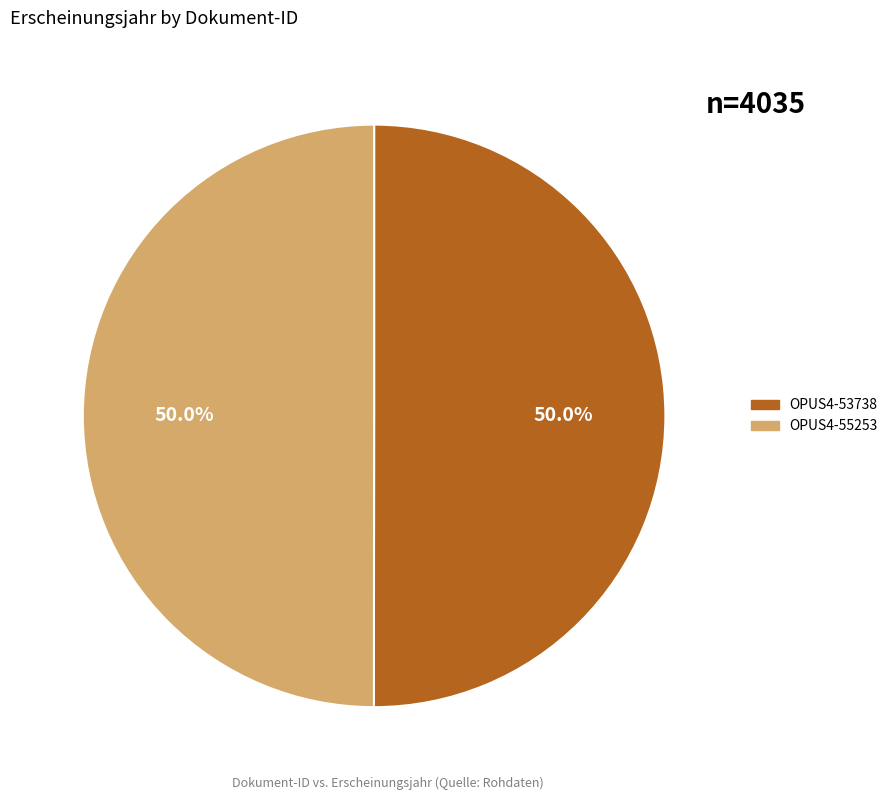

Combined, what portion of the pie is OPUS4-53738 and OPUS4-55253?

100.0%